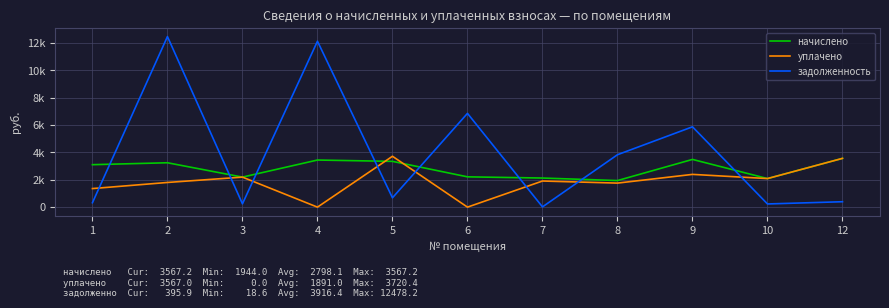

Which has a higher value, 1 or 8?

1